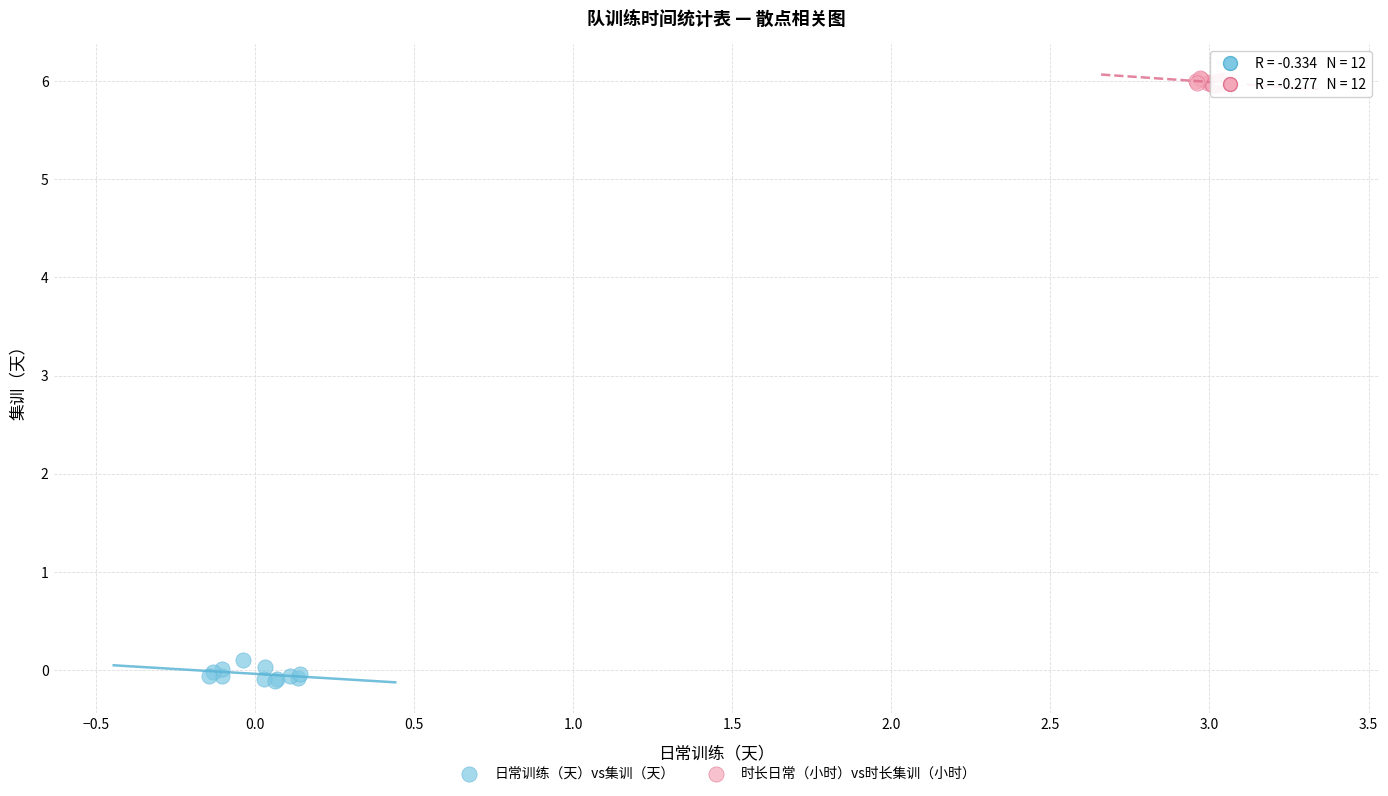

Which series has the widest spread of Y values?

日常训练（天）vs集训（天）